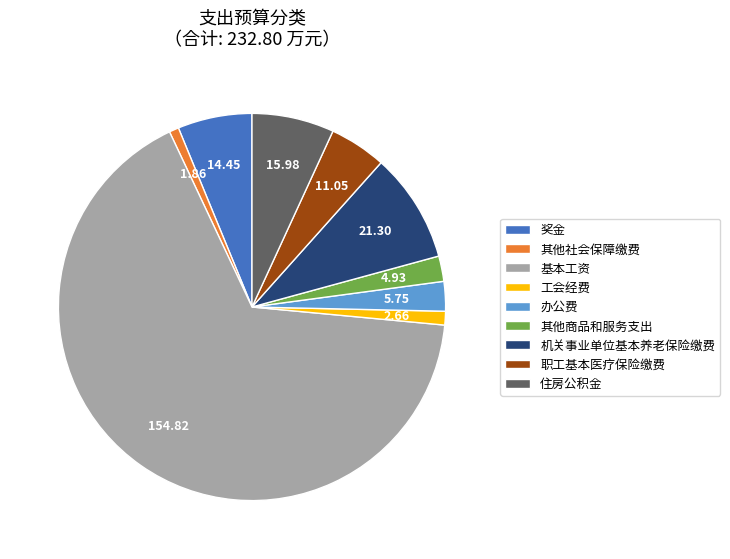

Approximately how many times larger is the value at 住房公积金 compared to 其他商品和服务支出?

3.2